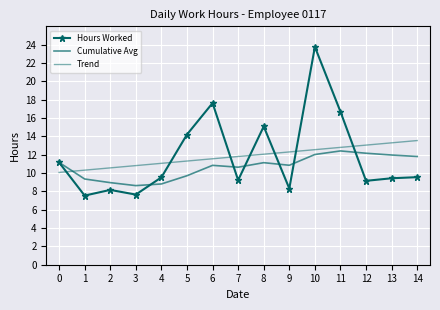

The value of Hours Worked at 3 is 7.7. True or false?

True